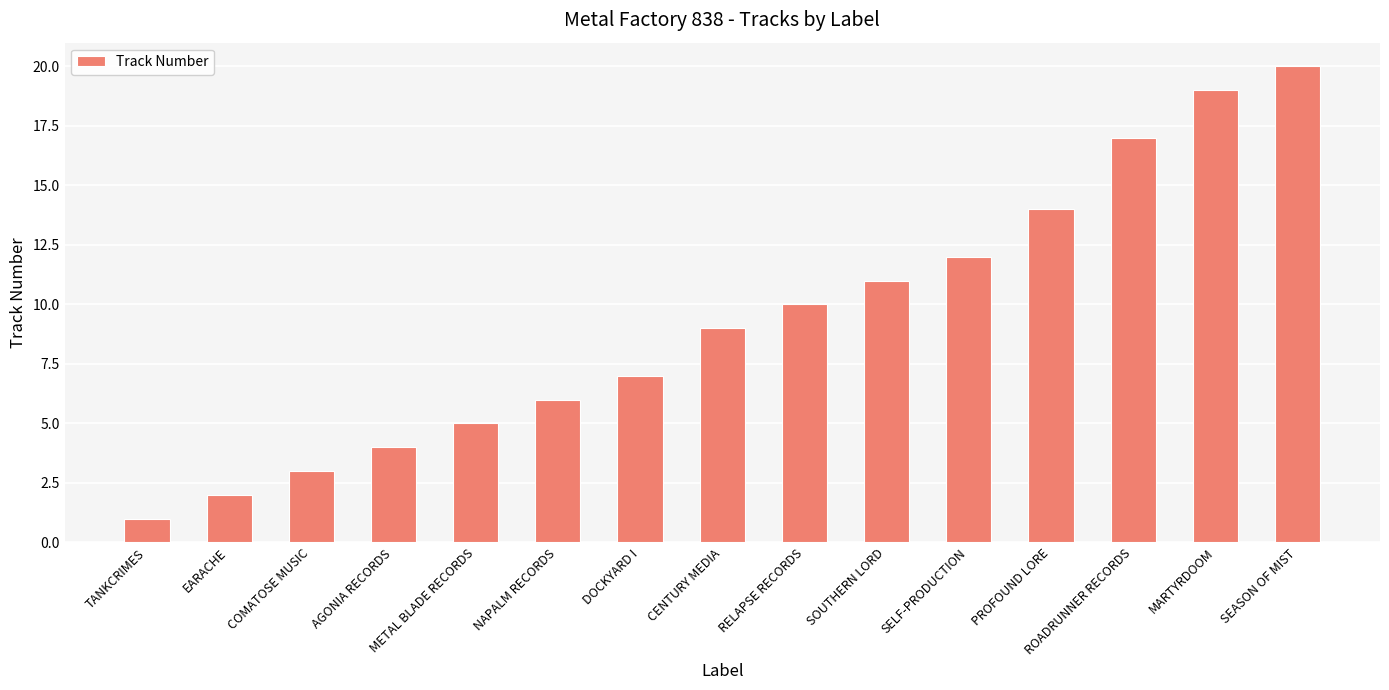

Rank the categories by value from lowest to highest.

TANKCRIMES, EARACHE, COMATOSE MUSIC, AGONIA RECORDS, METAL BLADE RECORDS, NAPALM RECORDS, DOCKYARD I, CENTURY MEDIA, RELAPSE RECORDS, SOUTHERN LORD, SELF-PRODUCTION, PROFOUND LORE, ROADRUNNER RECORDS, MARTYRDOOM, SEASON OF MIST